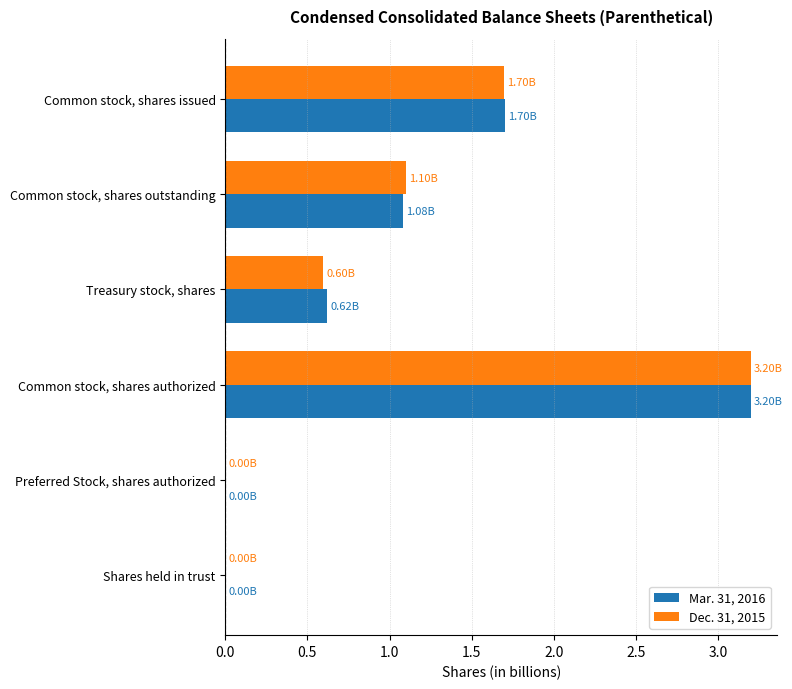

What is the sum of the Dec. 31, 2015 values at Common stock, shares outstanding and Common stock, shares issued?

2.8